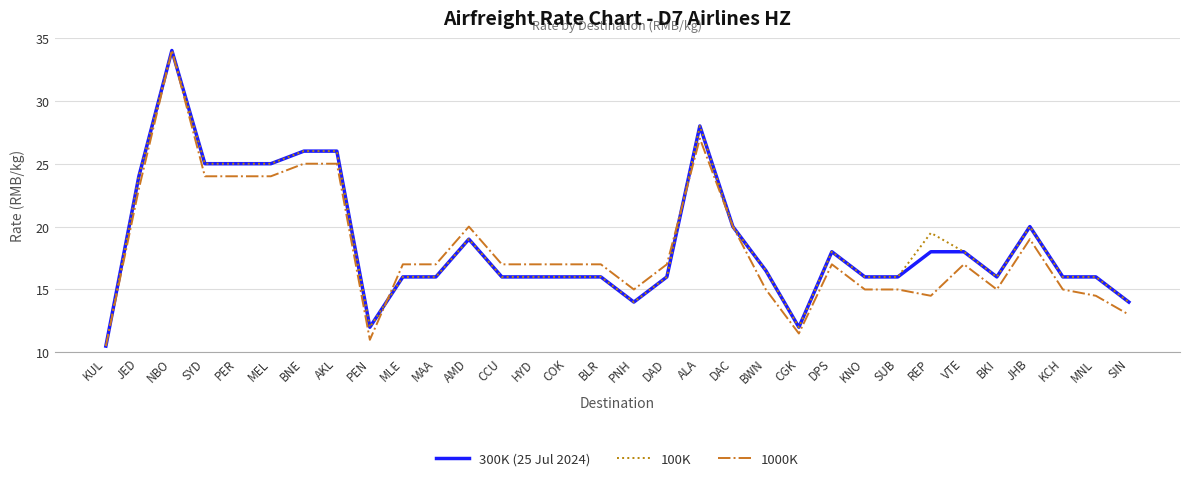

Which series ends up on top after the final intersection of 300K (25 Jul 2024) and 1000K?

300K (25 Jul 2024)